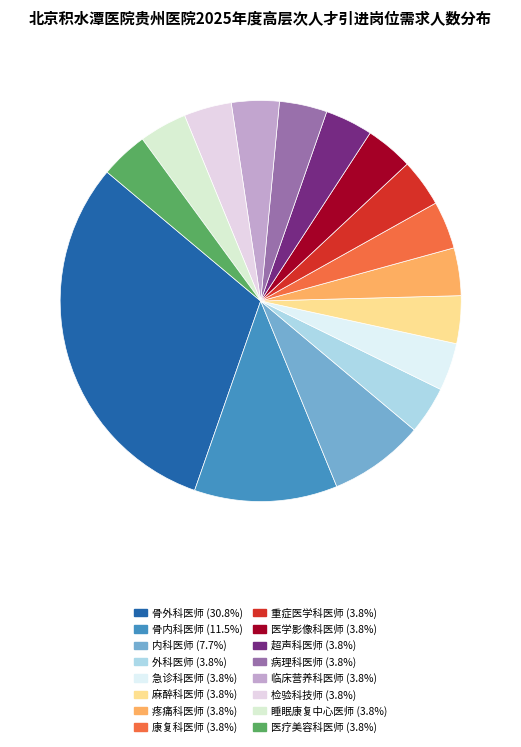

Approximately how many times larger is the value at 麻醉科医师 compared to 重症医学科医师?

1.0